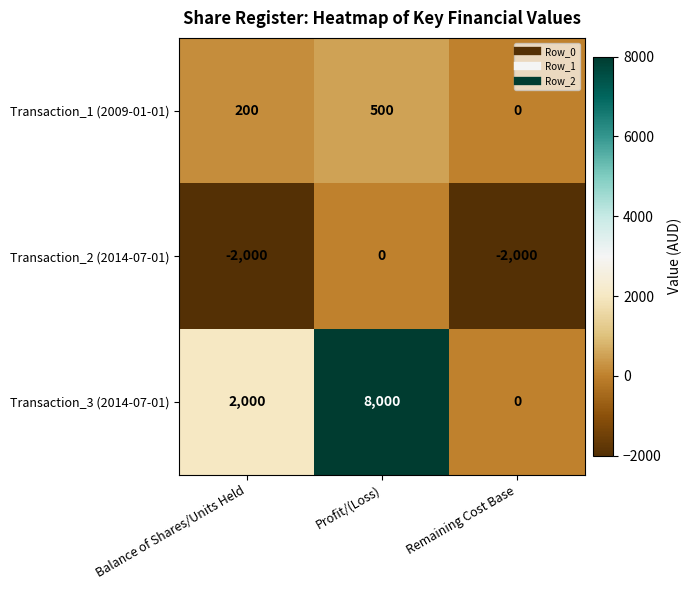

Reading right to left, list all the values displayed in this chart.

Transaction_1 (2009-01-01): Remaining Cost Base=0	Profit/(Loss)=500	Balance of Shares/Units Held=200
Transaction_2 (2014-07-01): Remaining Cost Base=-2000	Profit/(Loss)=0	Balance of Shares/Units Held=-2000
Transaction_3 (2014-07-01): Remaining Cost Base=0	Profit/(Loss)=8000	Balance of Shares/Units Held=2000